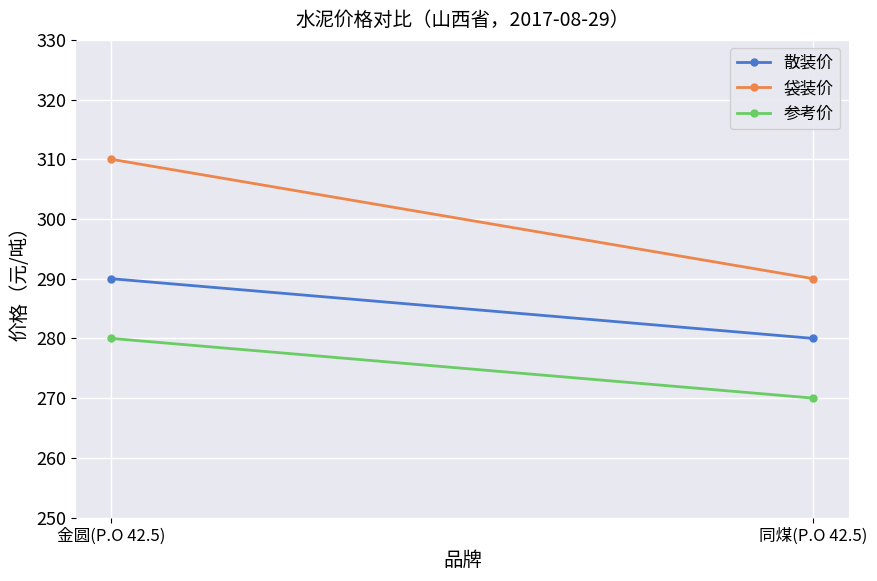

What is the average value of the 袋装价 series?

300